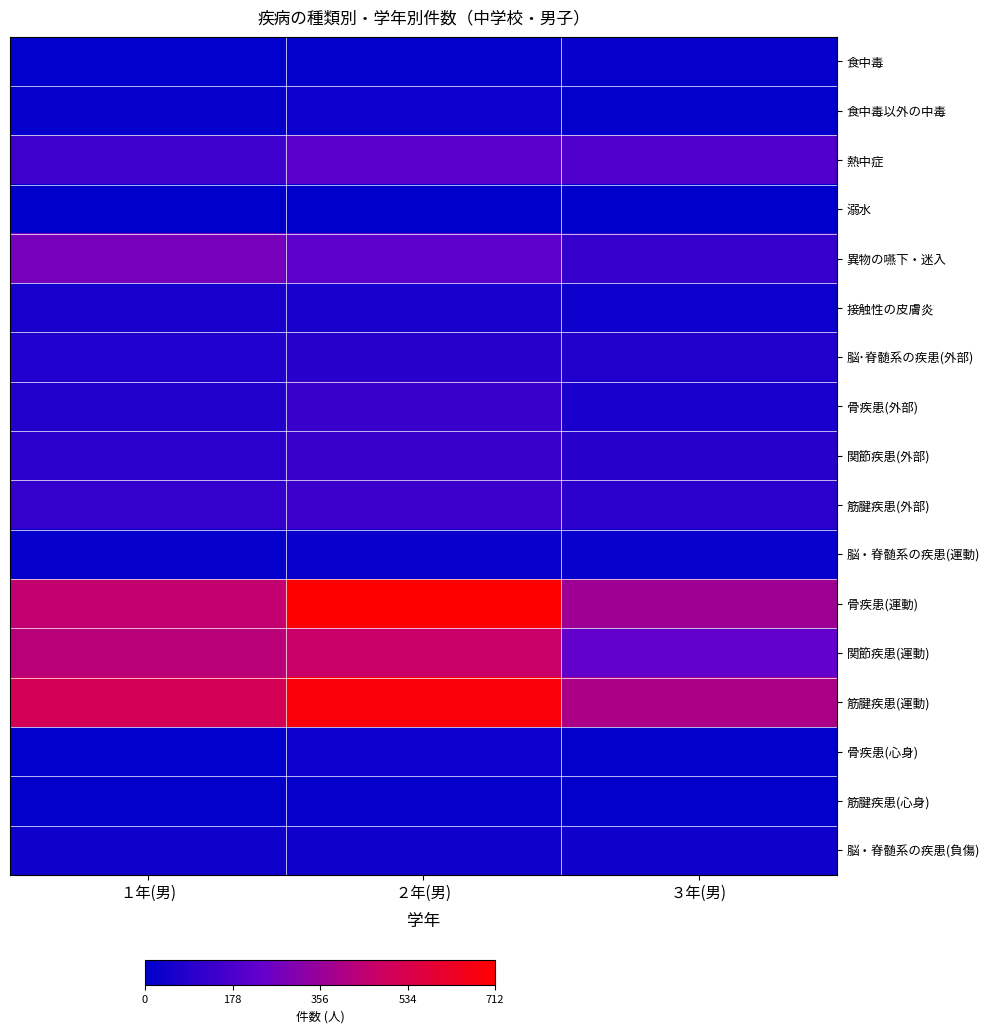

Reading left to right, extract all data points from this chart.

食中毒: １年(男)=5	２年(男)=9	３年(男)=15
食中毒以外の中毒: １年(男)=15	２年(男)=28	３年(男)=9
熱中症: １年(男)=145	２年(男)=214	３年(男)=191
溺水: １年(男)=1	２年(男)=1	３年(男)=2
異物の嚥下・迷入: １年(男)=277	２年(男)=221	３年(男)=127
接触性の皮膚炎: １年(男)=57	２年(男)=60	３年(男)=32
脳･脊髄系の疾患(外部): １年(男)=75	２年(男)=97	３年(男)=79
骨疾患(外部): １年(男)=81	２年(男)=134	３年(男)=61
関節疾患(外部): １年(男)=103	２年(男)=134	３年(男)=93
筋腱疾患(外部): １年(男)=120	２年(男)=140	３年(男)=101
脳・脊髄系の疾患(運動): １年(男)=16	２年(男)=27	３年(男)=21
骨疾患(運動): １年(男)=452	２年(男)=712	３年(男)=369
関節疾患(運動): １年(男)=433	２年(男)=470	３年(男)=229
筋腱疾患(運動): １年(男)=514	２年(男)=687	３年(男)=400
骨疾患(心身): １年(男)=6	２年(男)=30	３年(男)=9
筋腱疾患(心身): １年(男)=11	２年(男)=16	３年(男)=10
脳・脊髄系の疾患(負傷): １年(男)=41	２年(男)=38	３年(男)=37